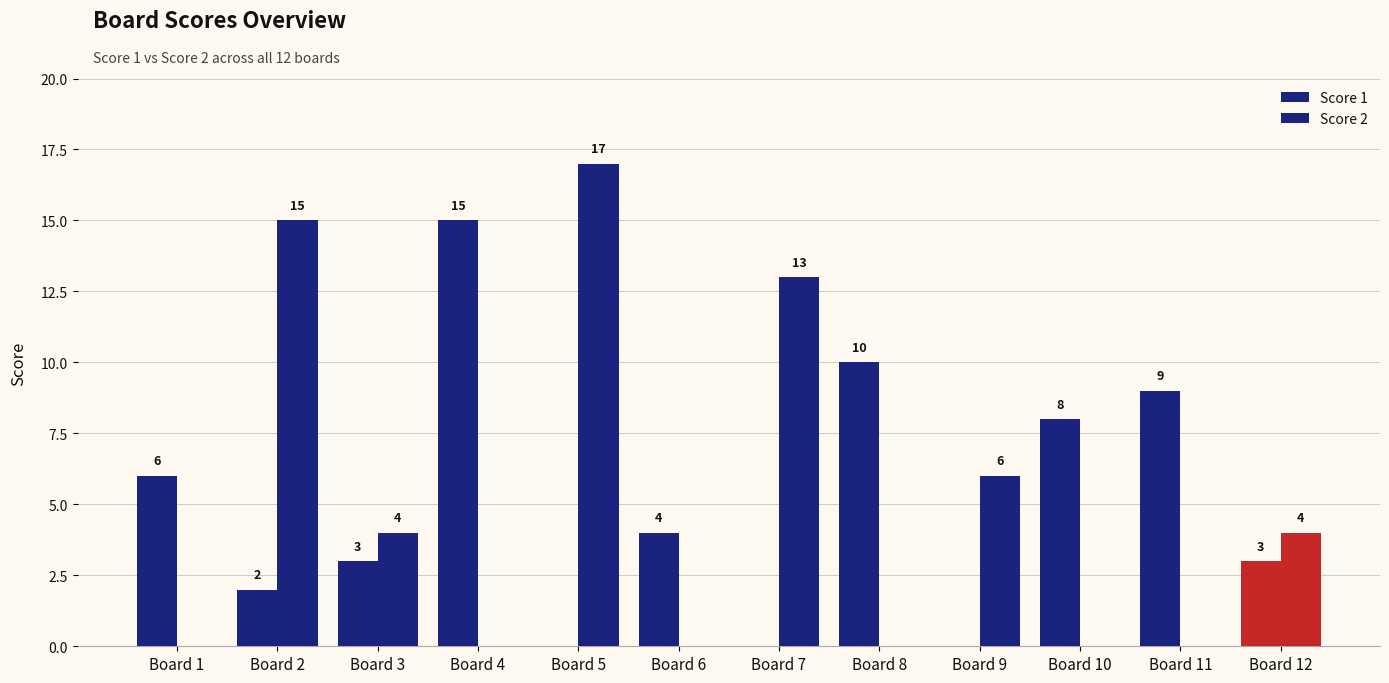

How many positive values does the Score 2 series have?

6